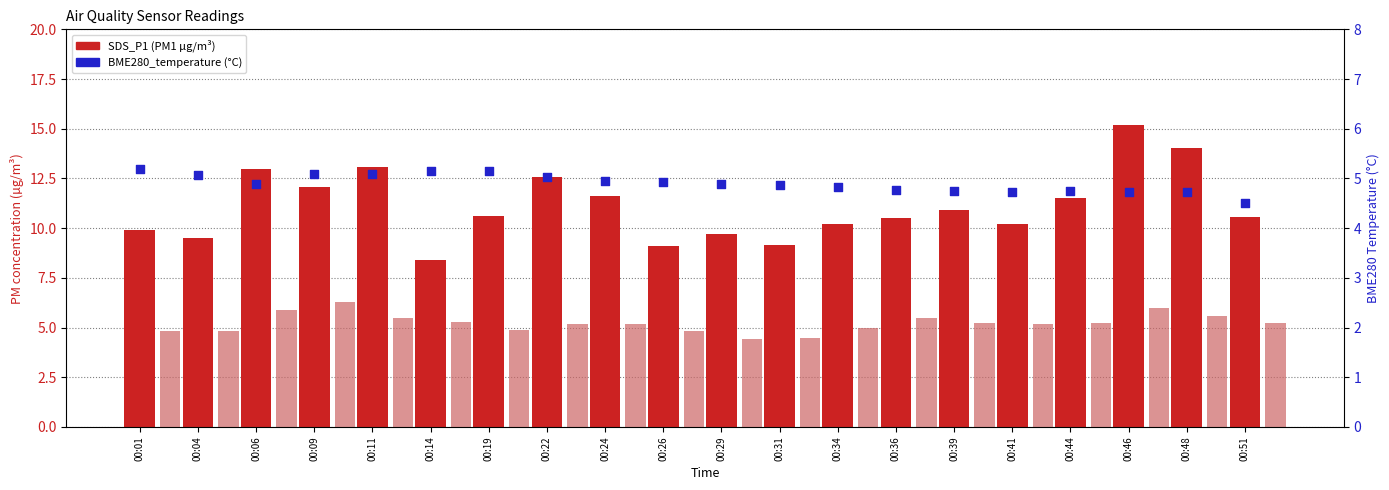

What is the total value across all series at 00:24?

21.7